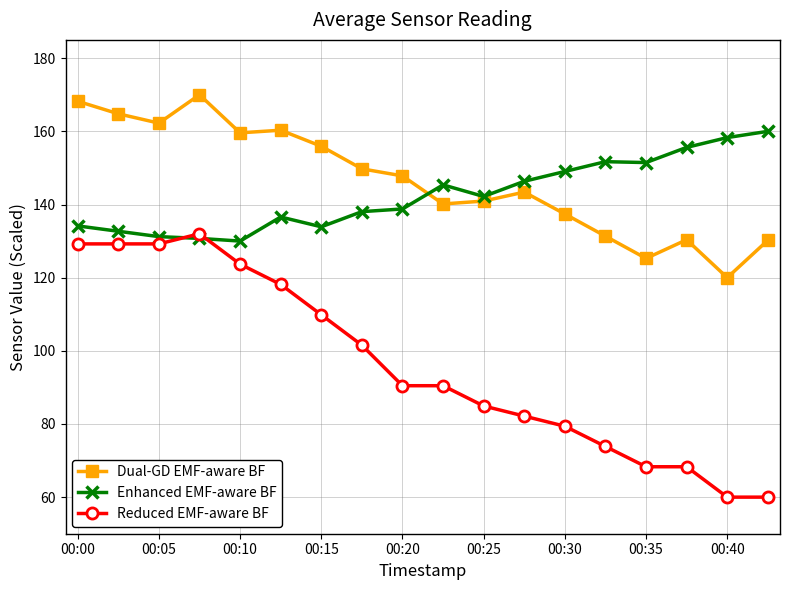

How many values in the Enhanced EMF-aware BF series are below 142?

9